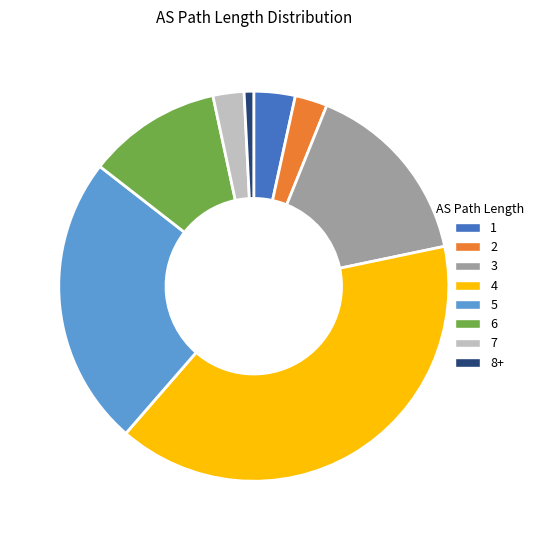

Combined, do 7 and 8+ account for over 50%?

No